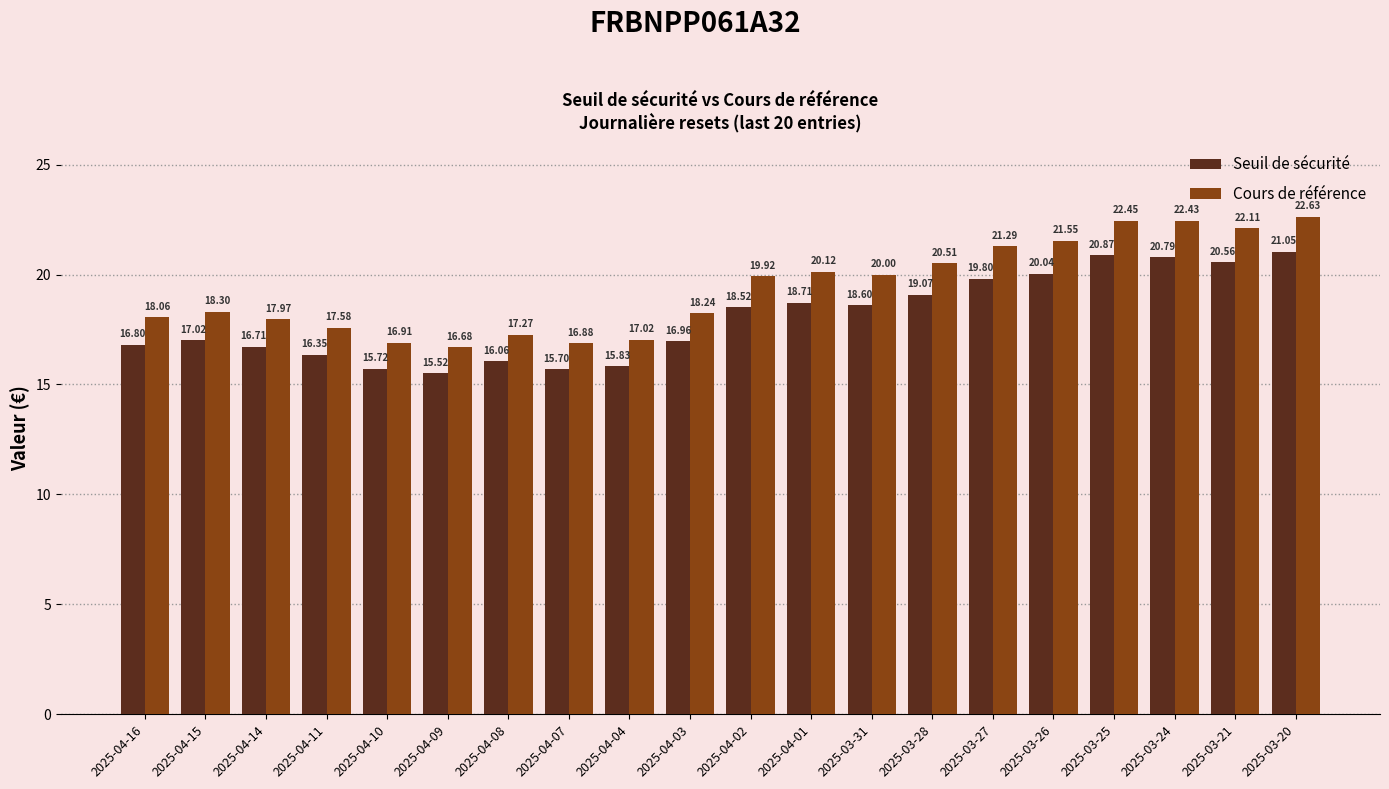

What is the total value across all series at 2025-04-11?

33.9